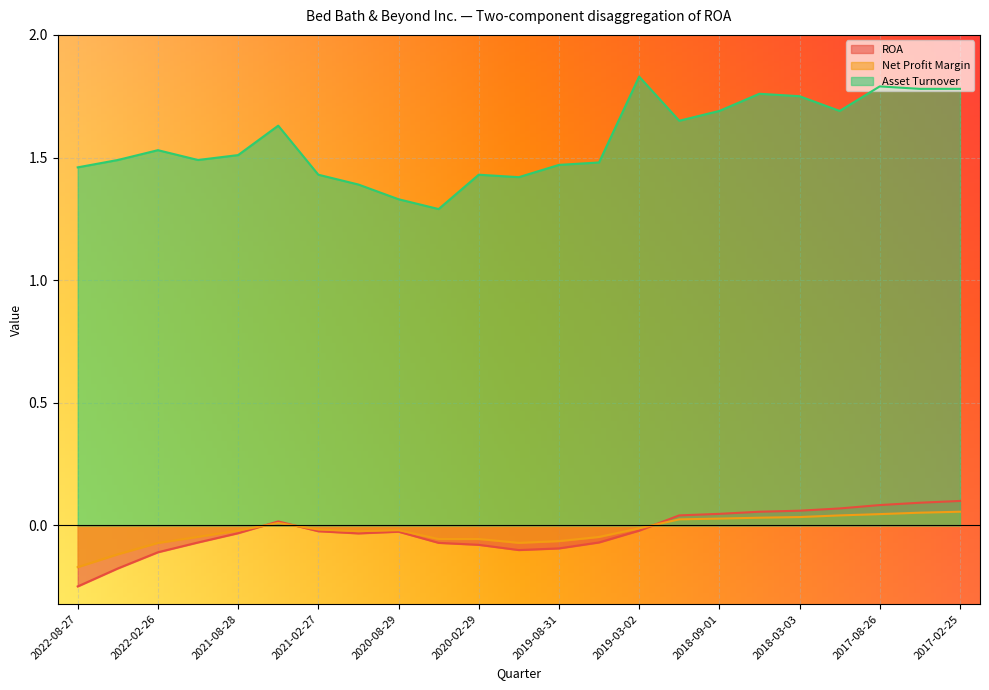

How many interior local peaks does the Net Profit Margin series have?

3